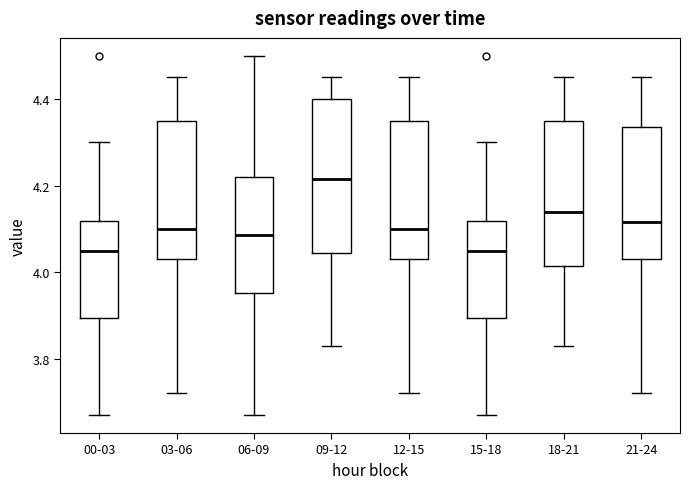

Reading left to right, transcribe this box plot: for each box, give where its median line is, the range the box spans, and where its two whiskers end, as read against the y-axis. The values are not printed on the chart, so give them approximately, as read against the axis.

00-03: median 4.06, box 3.90 to 4.12, whiskers 3.68 to 4.30
03-06: median 4.10, box 4.04 to 4.36, whiskers 3.72 to 4.46
06-09: median 4.08, box 3.96 to 4.22, whiskers 3.68 to 4.50
09-12: median 4.22, box 4.04 to 4.40, whiskers 3.84 to 4.46
12-15: median 4.10, box 4.04 to 4.36, whiskers 3.72 to 4.46
15-18: median 4.06, box 3.90 to 4.12, whiskers 3.68 to 4.30
18-21: median 4.14, box 4.02 to 4.36, whiskers 3.84 to 4.46
21-24: median 4.12, box 4.04 to 4.34, whiskers 3.72 to 4.46